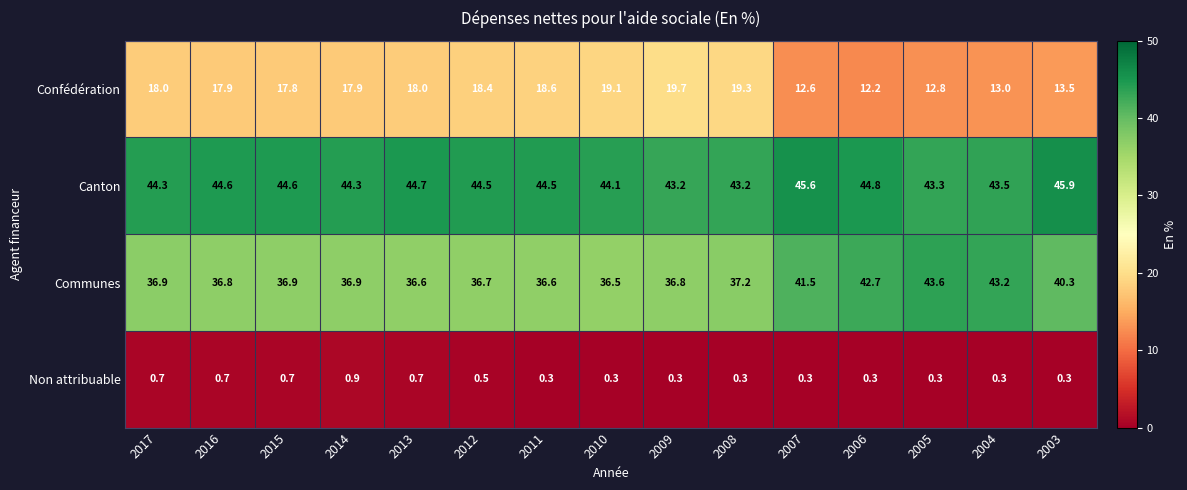

At which label is Communes closest to 40?

2003